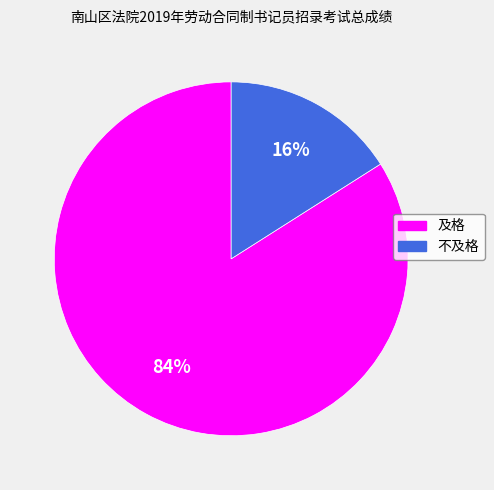

How many segments does this pie chart have?

2